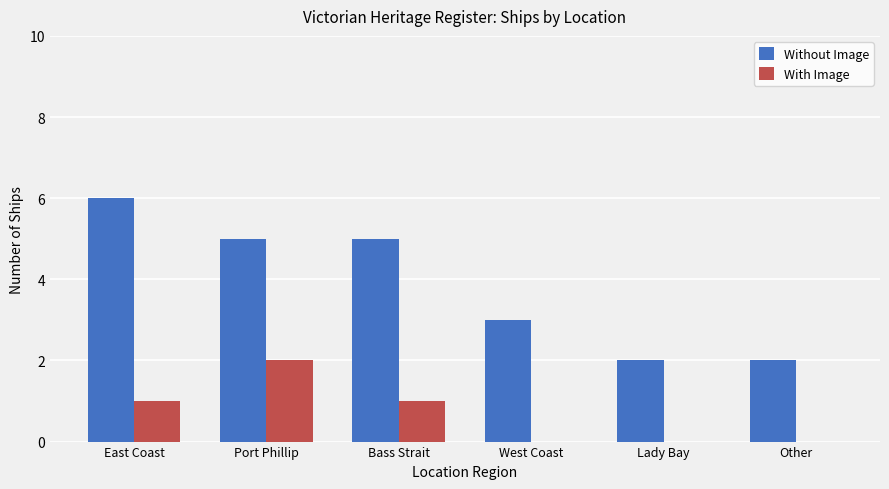

At which label does With Image reach its peak?

Port Phillip